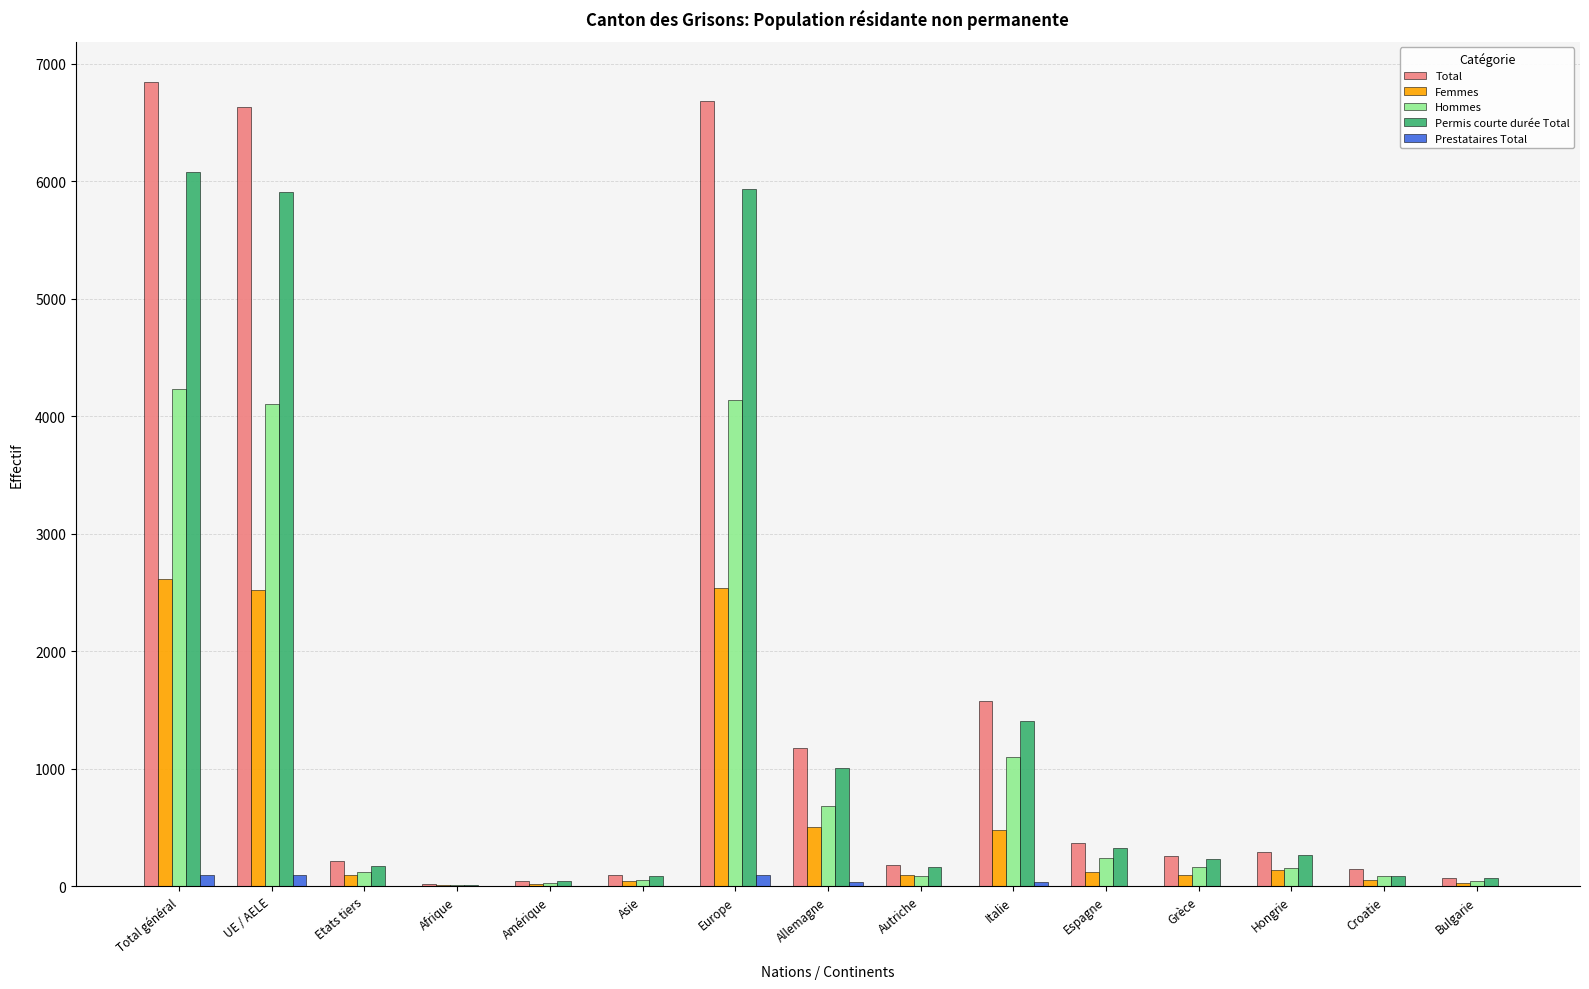

What is the sum of all Total values?

24604